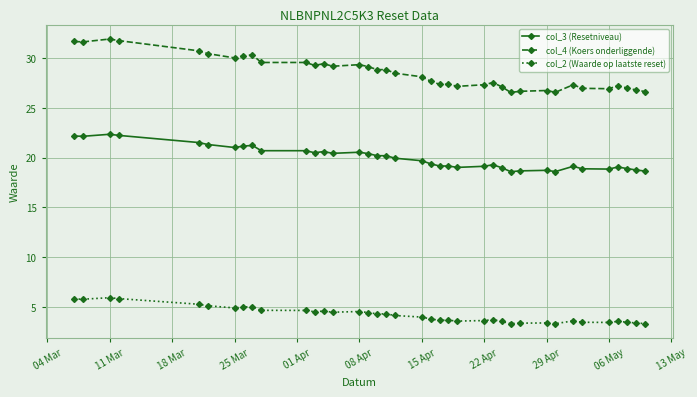

True or false: col_2 (Waarde op laatste reset) has more than 1 interior local peaks.

True